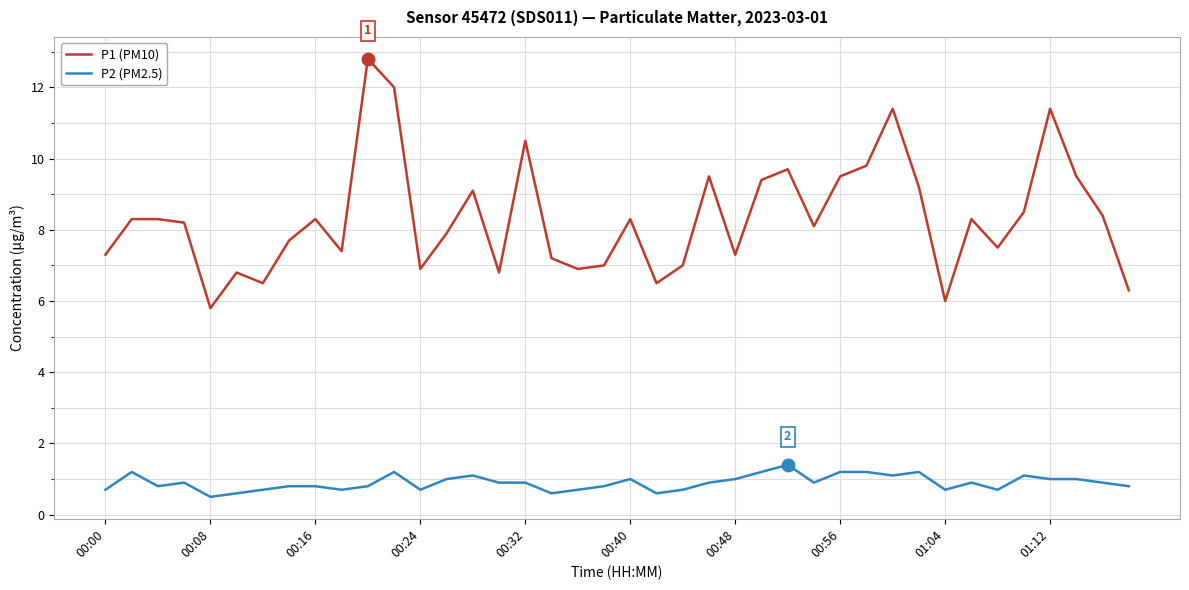

Which series has the largest total across all categories?

P1 (PM10)